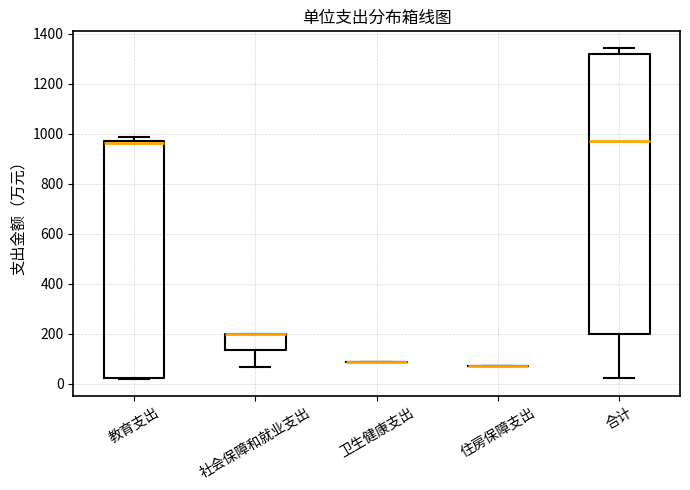

Where is the upper edge of the box for 教育支出 on the y-axis? The values are not printed on the chart, so give them approximately, as read against the axis.

960